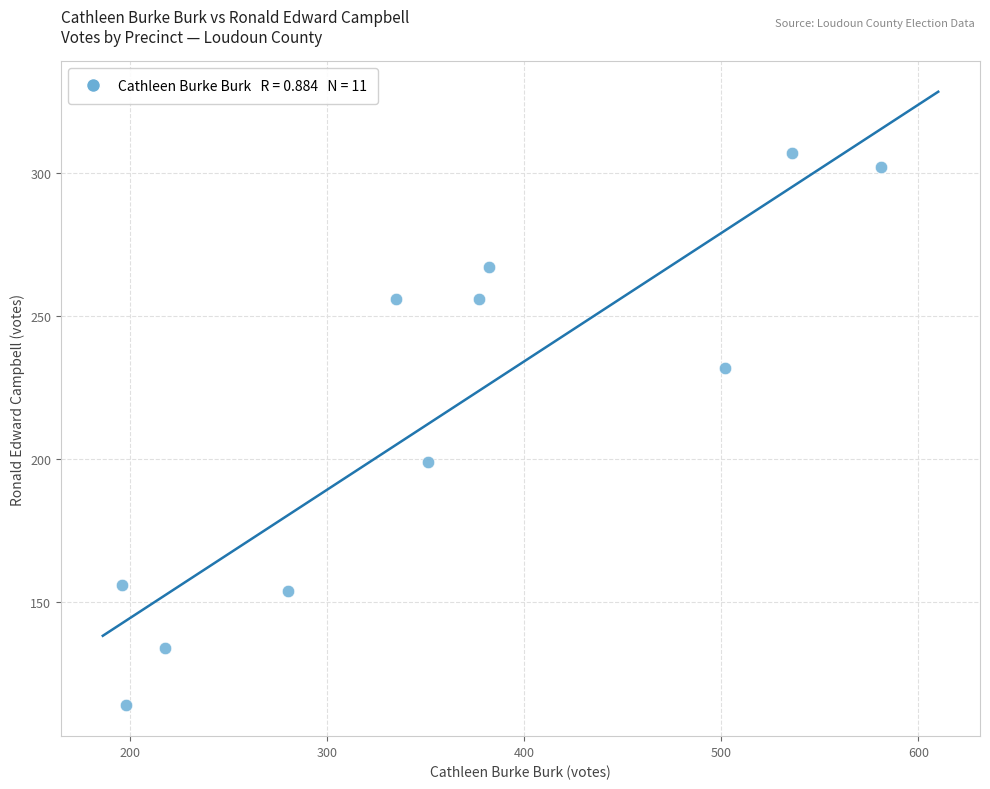

What is the range of Y values (max minus min)?

193